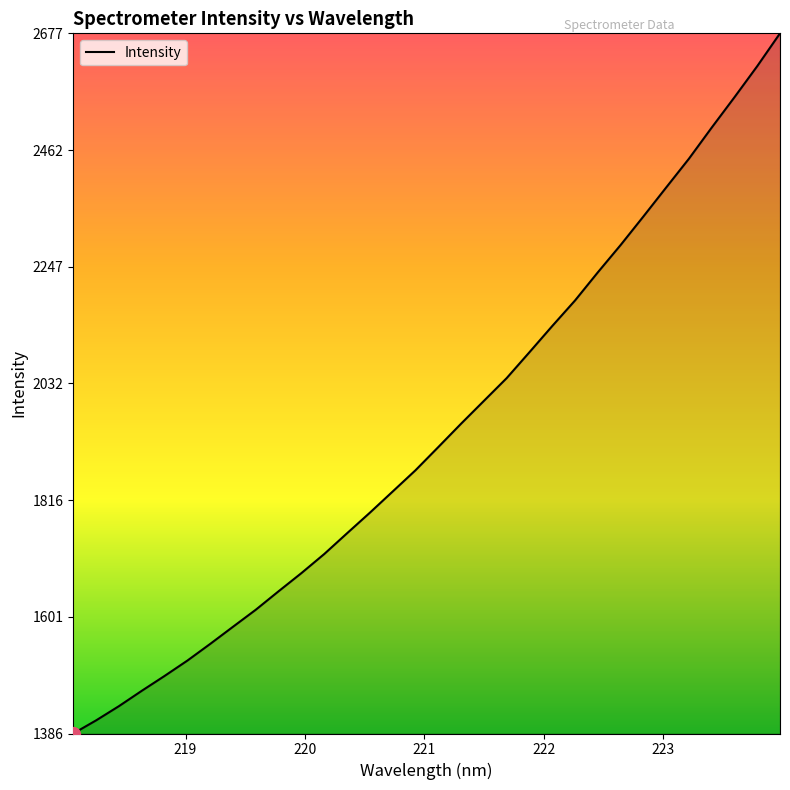

What is the minimum value shown in the chart?

1385.9